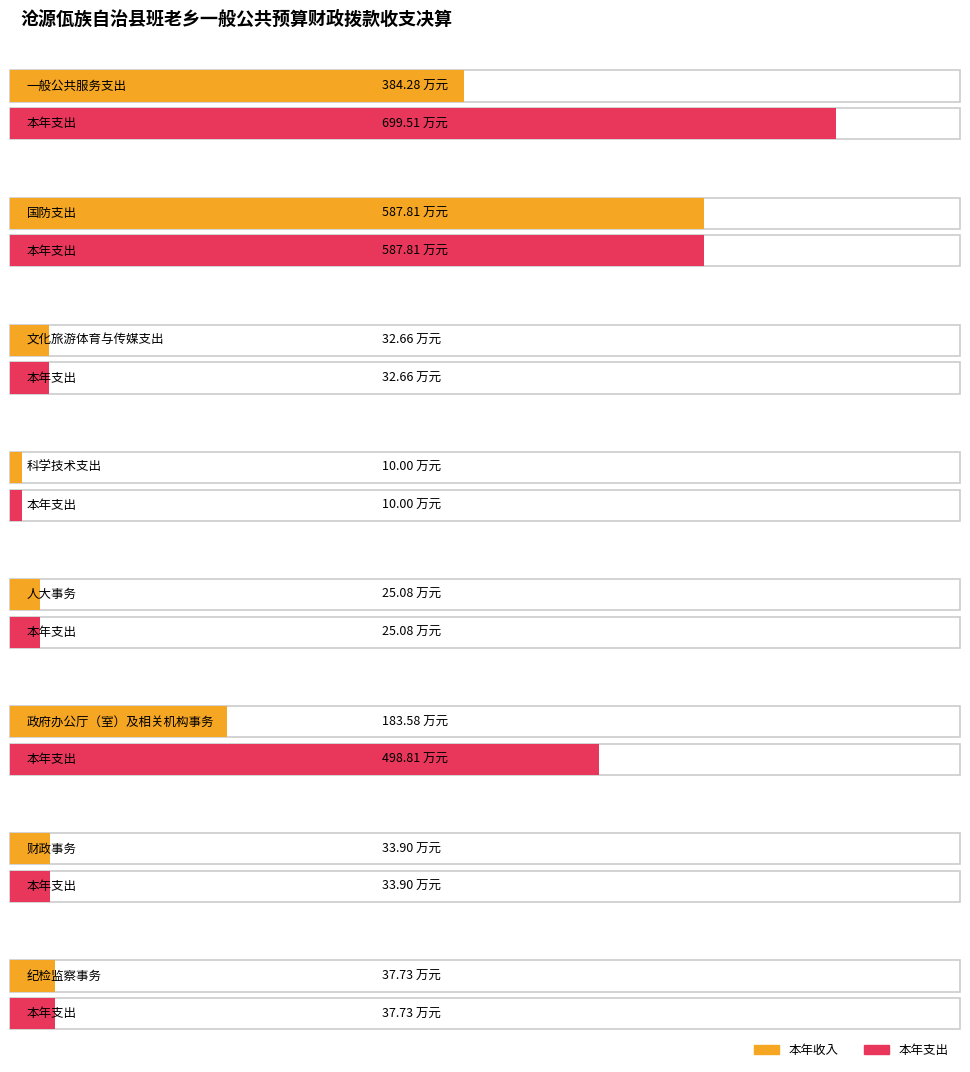

How many groups of bars are there?

8